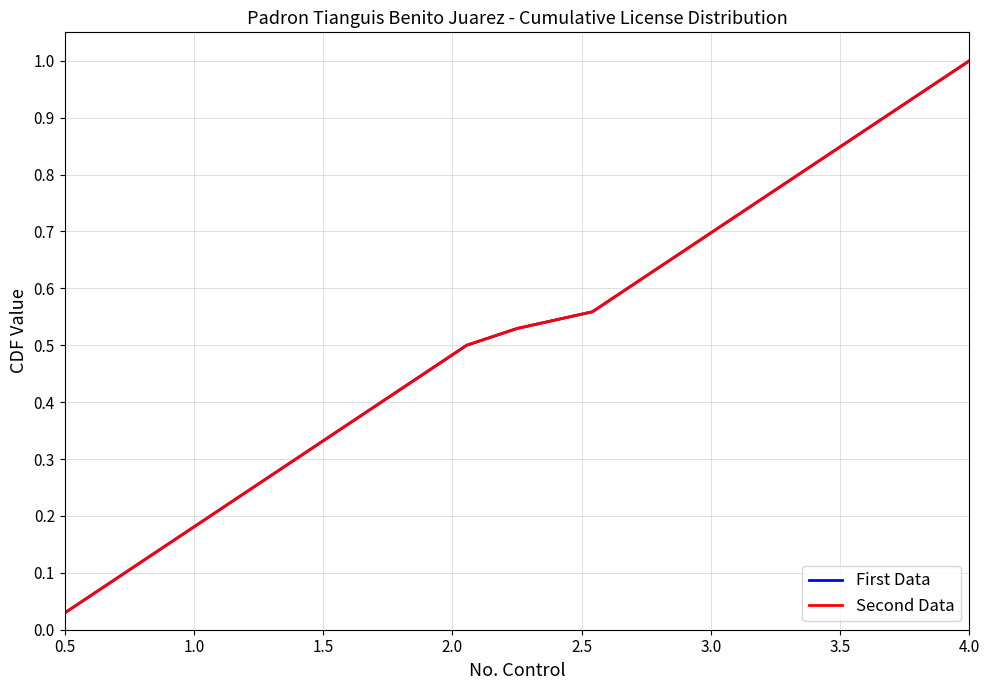

Does the chart display data point markers on the line(s)?

No